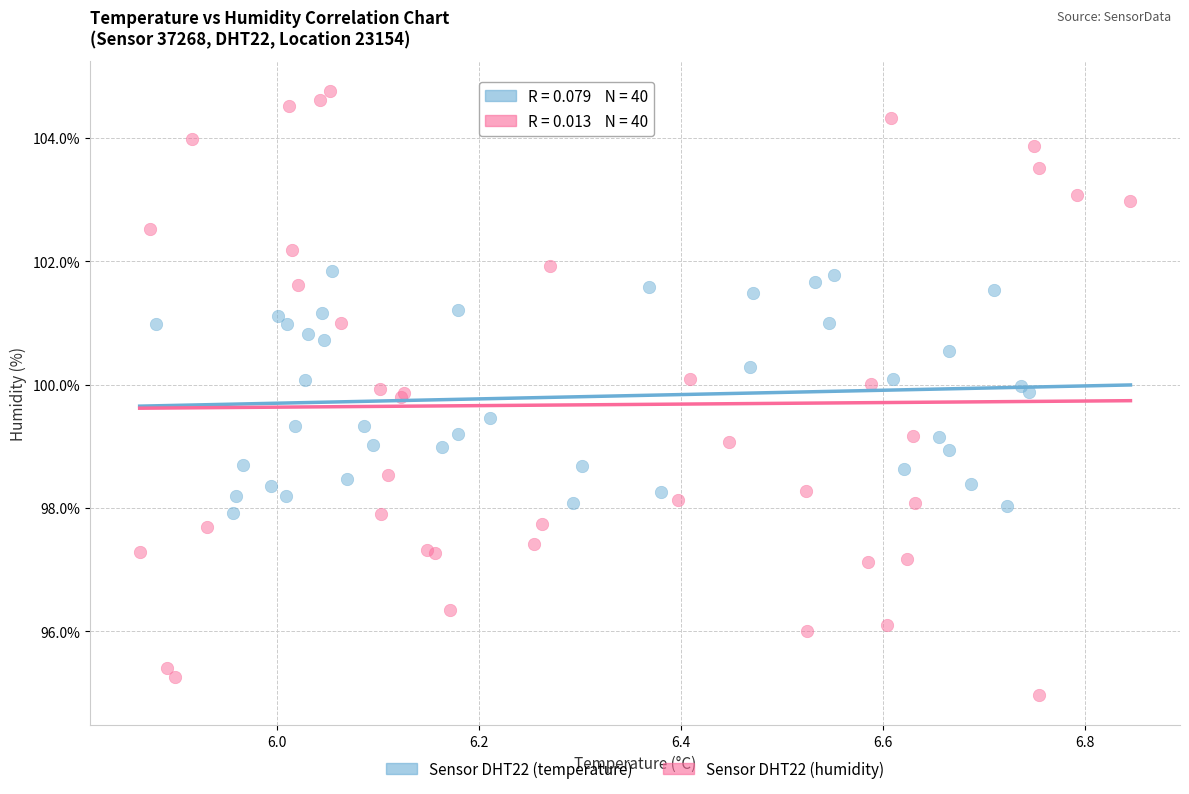

Which series reaches the maximum Y coordinate?

Sensor DHT22 (humidity)